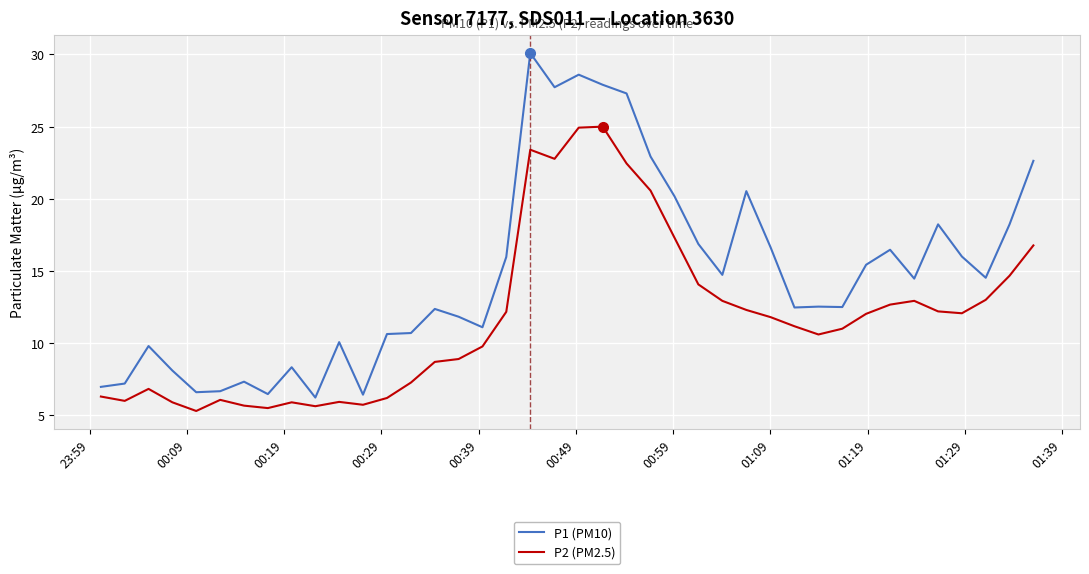

What is the smallest value displayed?

5.3